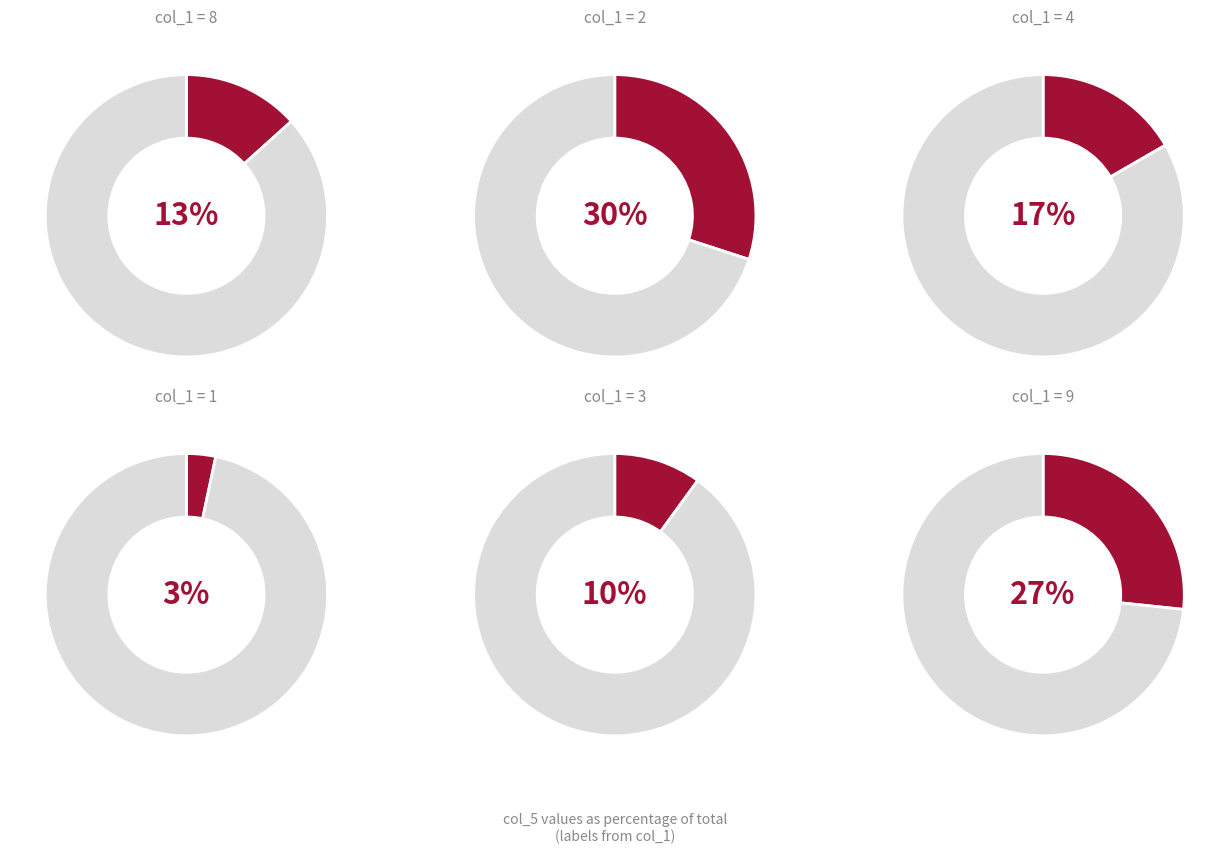

Combined, do 8 and 3 account for over 50%?

No